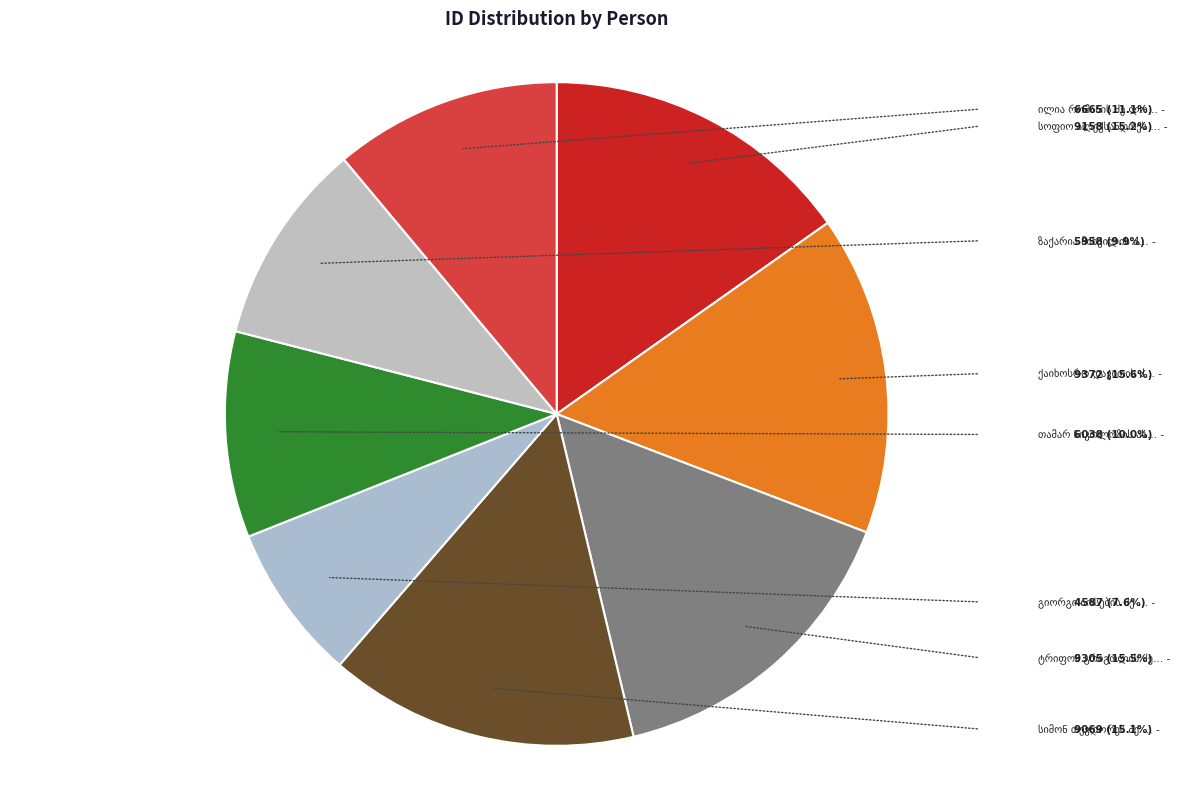

Is it true that სოფიო ალექსანდრეს ასული მაჭავარიანი is 15% of the pie?

True